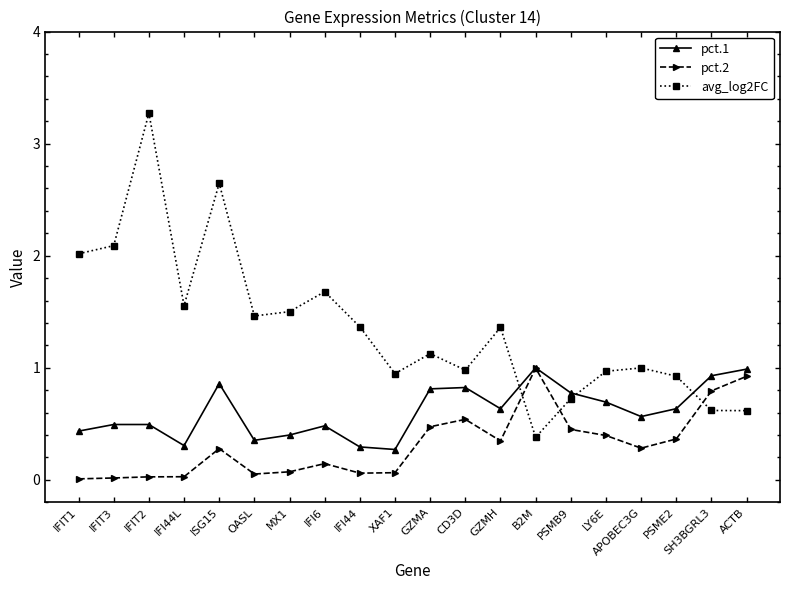

True or false: pct.2 has more than 1 interior local peaks.

True